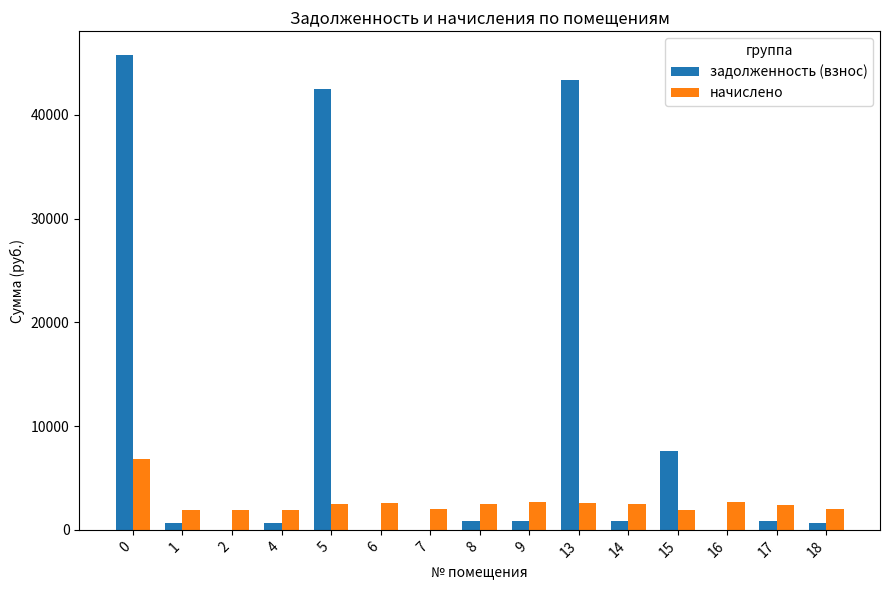

Is it true that задолженность (взнос) equals 71359.3 at 5?

False